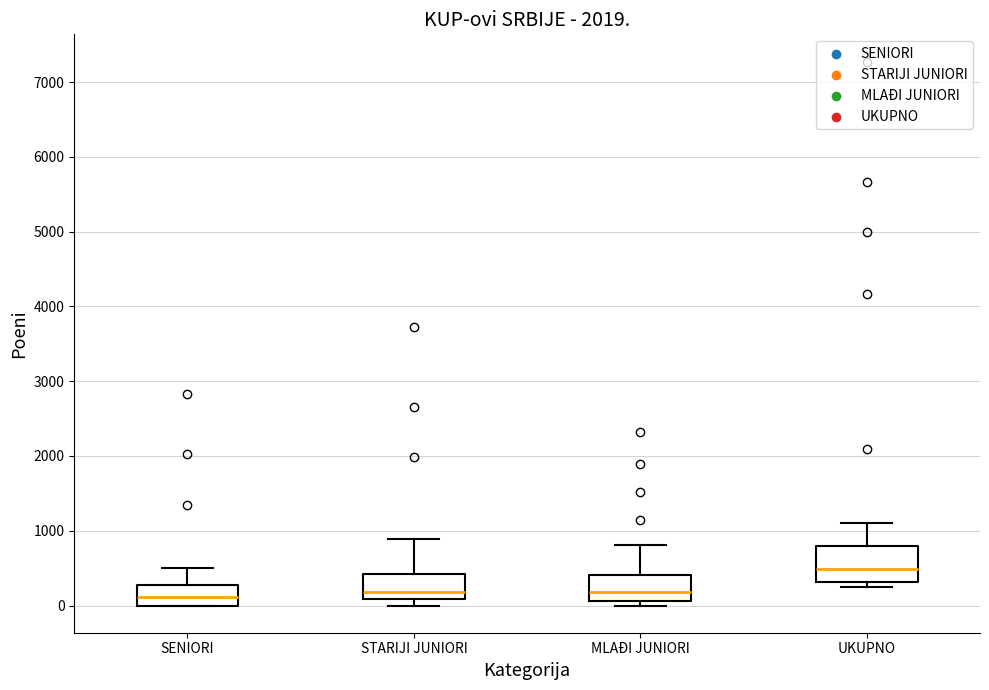

Reading left to right, read every box against the y-axis: the position of its median line, the range the box covers, and the ends of its whiskers. The values are not printed on the chart, so give them approximately, as read against the axis.

SENIORI: median 100, box 0 to 300, whiskers 0 to 500
STARIJI JUNIORI: median 200, box 100 to 400, whiskers 0 to 900
MLAĐI JUNIORI: median 200, box 100 to 400, whiskers 0 to 800
UKUPNO: median 500, box 300 to 800, whiskers 300 (just below the box's lower edge) to 1100